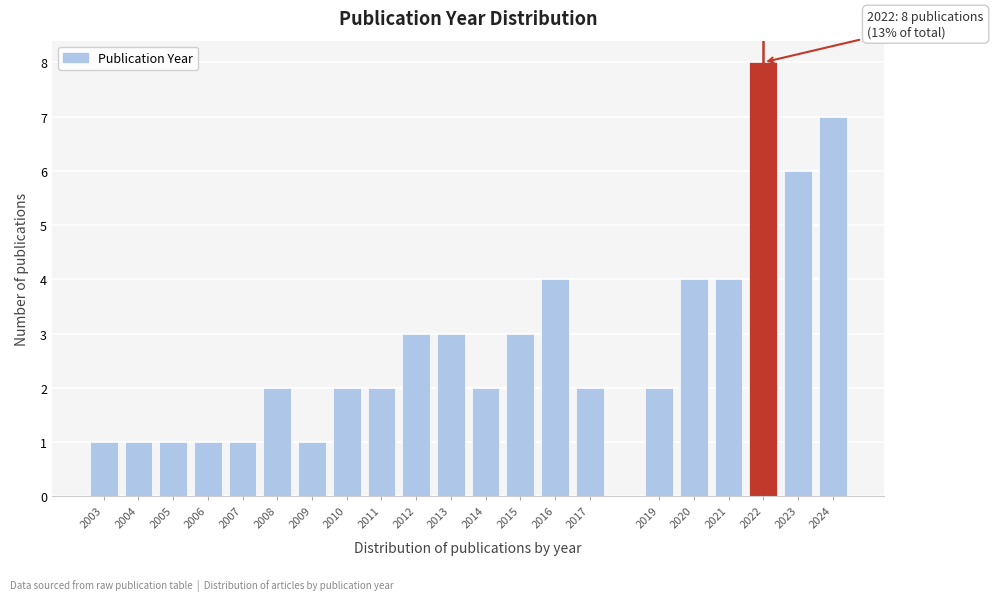

Reading right to left, extract all data points from this chart.

7	6	8	4	4	2	2	4	3	2	3	3	2	2	1	2	1	1	1	1	1